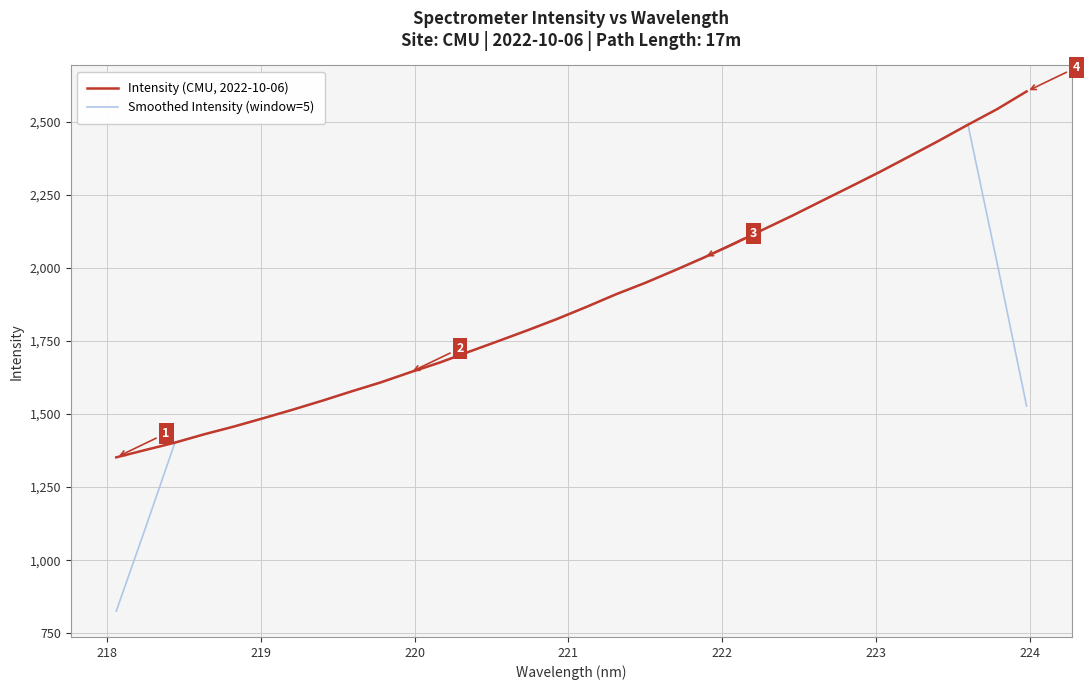

What is the lowest value of the Intensity (CMU, 2022-10-06) series?

1351.9